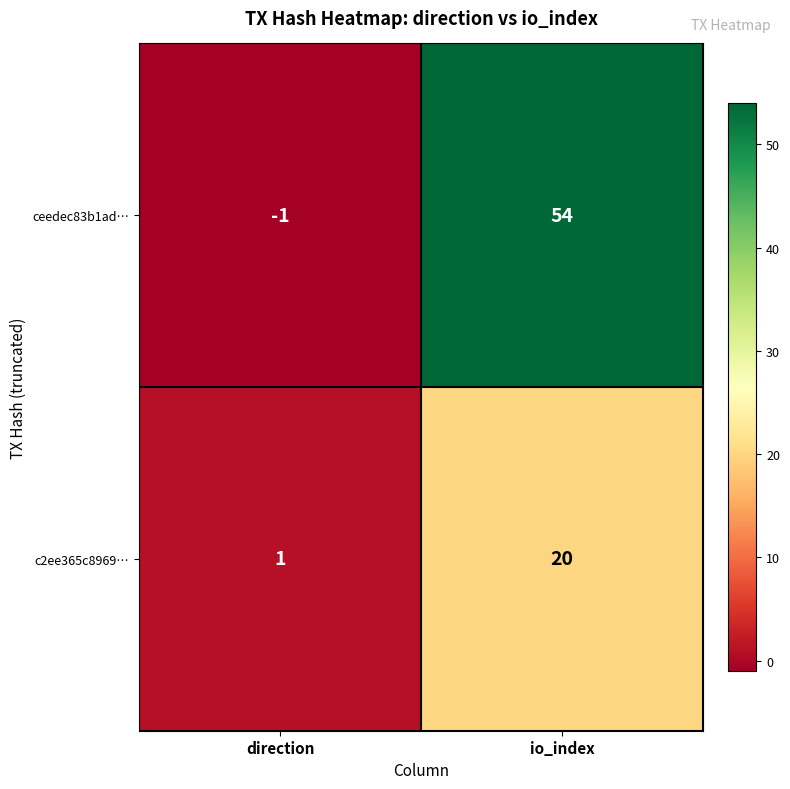

What is the greatest value displayed?

54